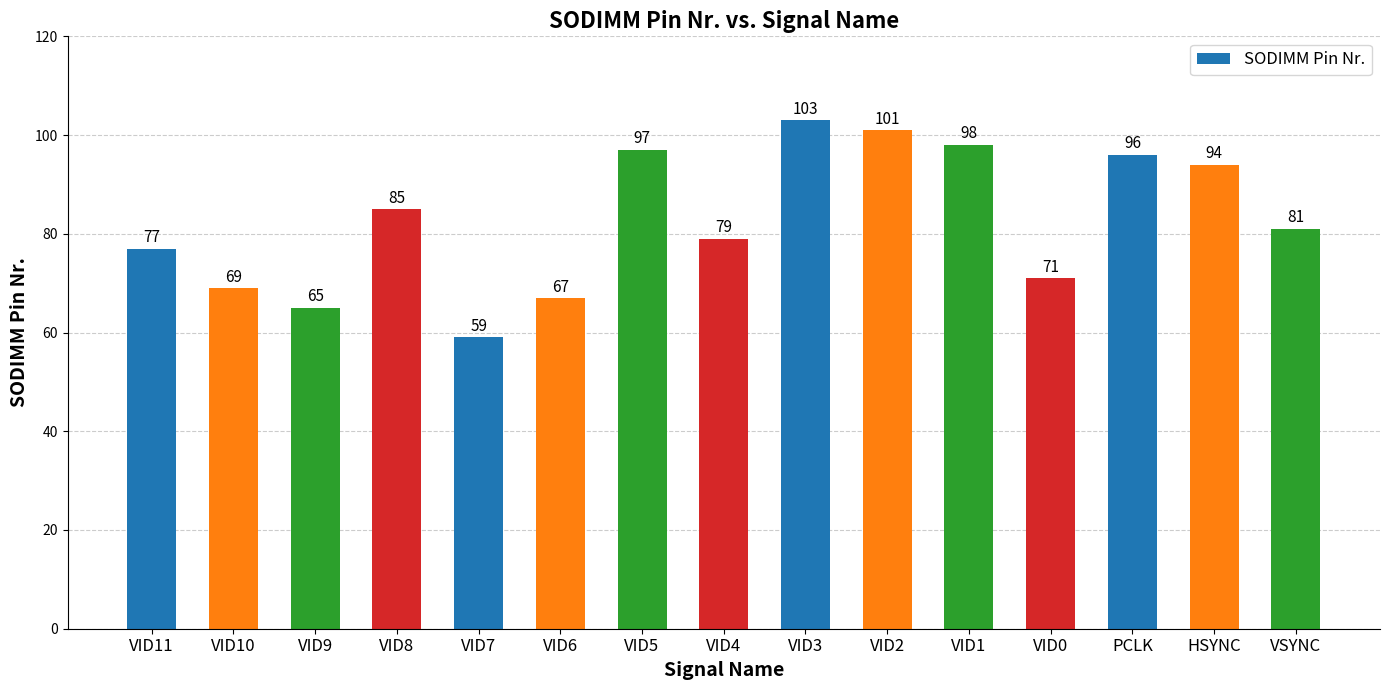

What is the smallest value displayed?

59